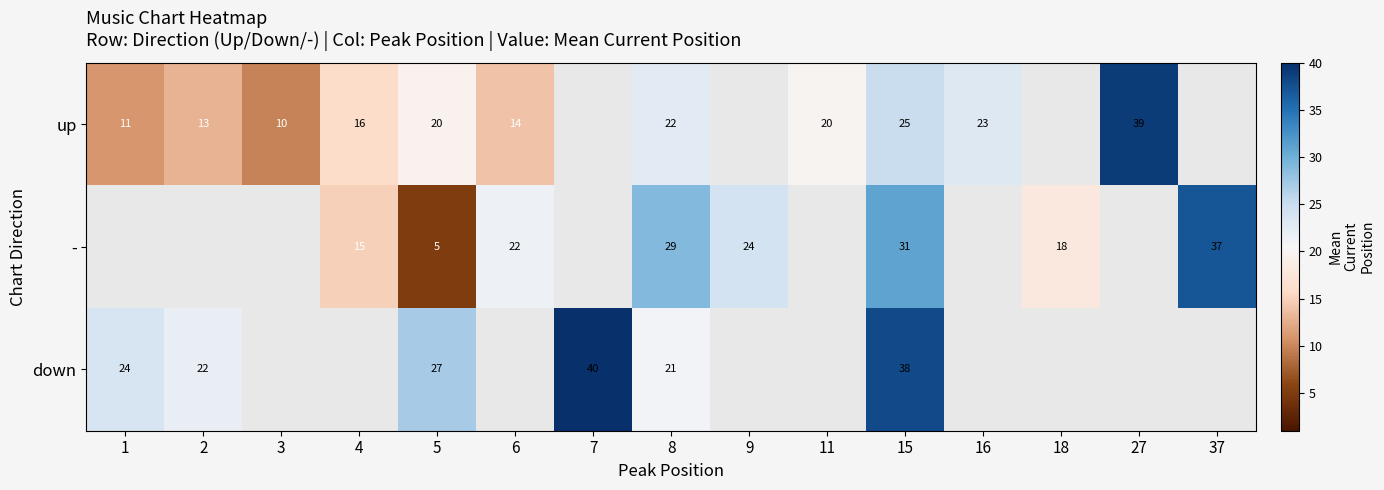

Rank the series at 5 from lowest to highest value.

-, up, down